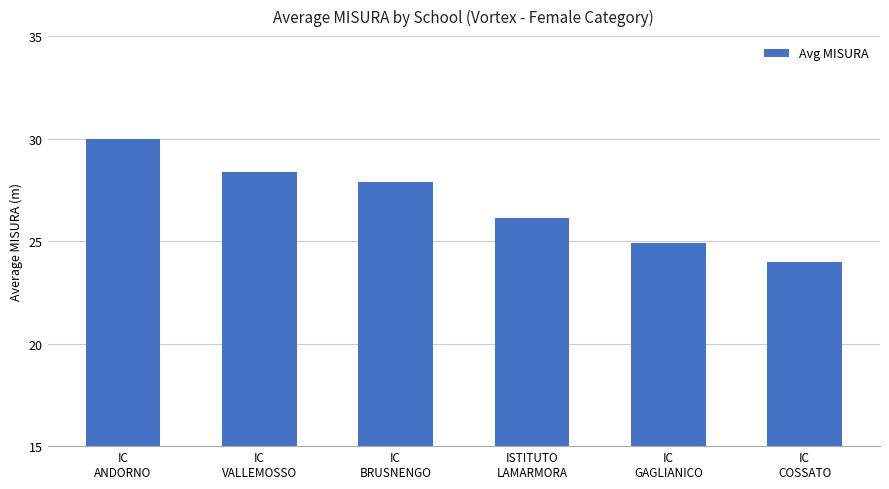

The chart shows a value of 38.1 at ISTITUTO
LAMARMORA. True or false?

False